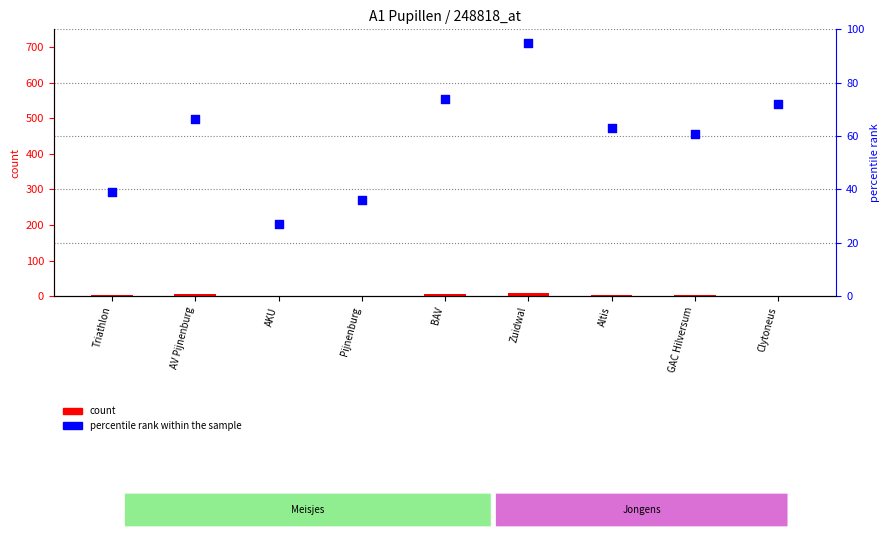

At how many categories does at least one series exceed 67?

3